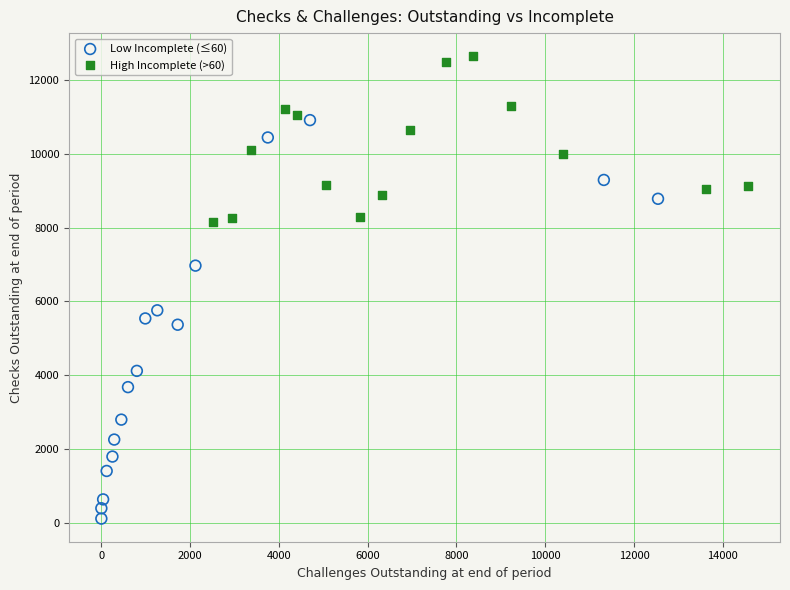

Which series has the widest spread of Y values?

Low Incomplete (≤60)